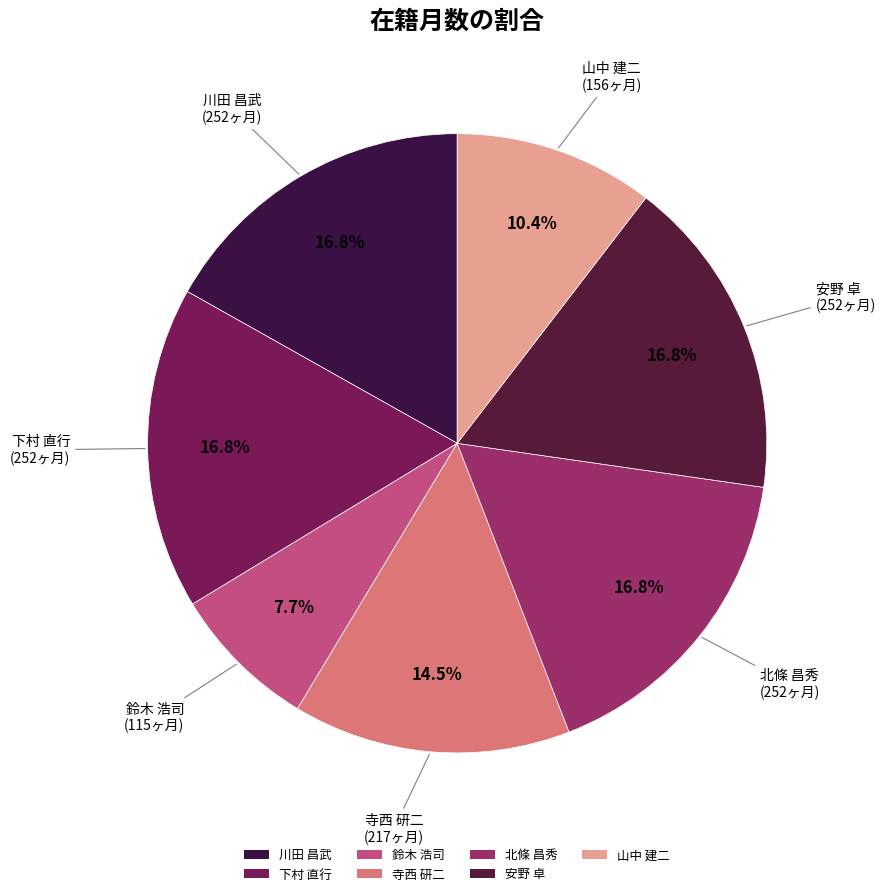

What percentage do 山中 建二 and 安野 卓 together represent?

27.3%